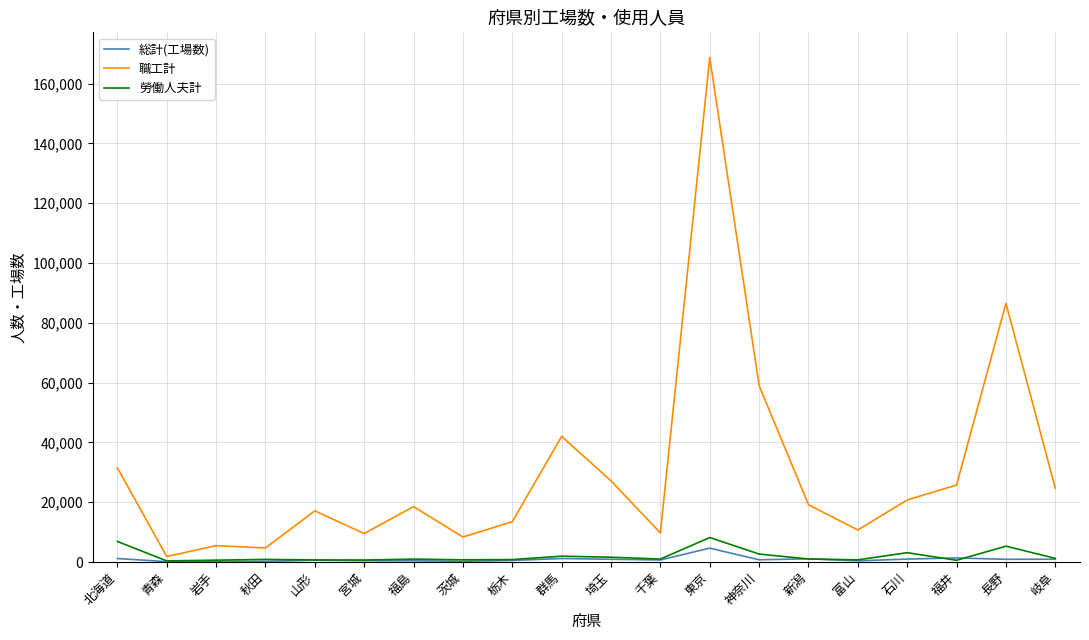

How many series are shown in this chart?

3